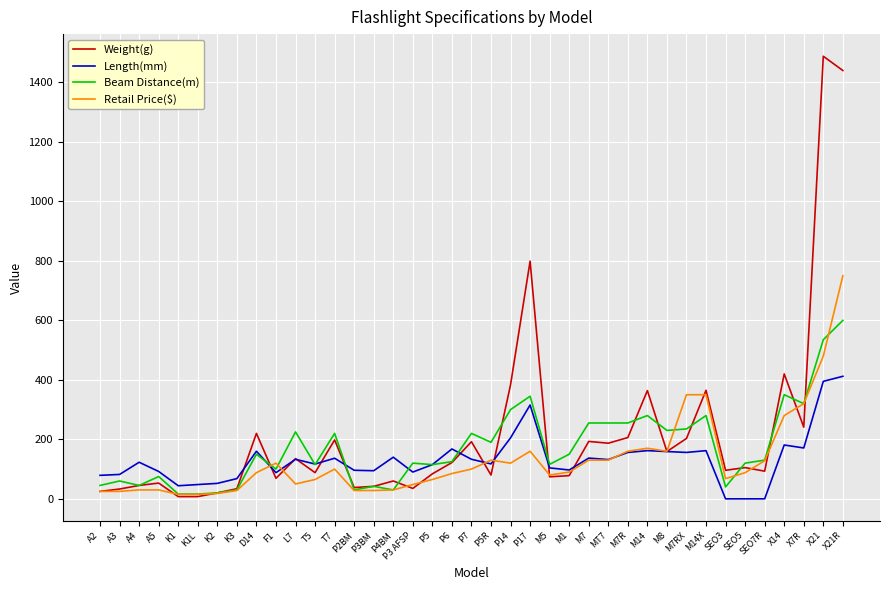

True or false: Retail Price($) has more than 2 points higher than both neighbors.

True